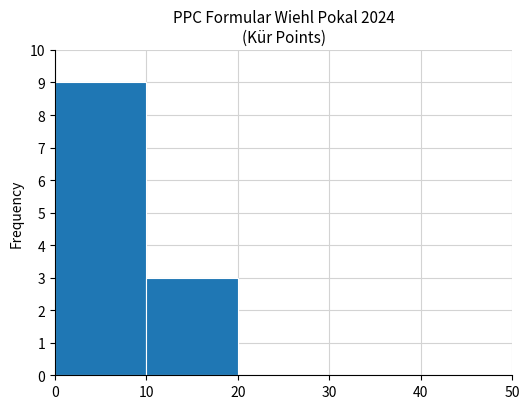

How tall is the bar that spans 0 to 10 on the x-axis? The values are not printed on the chart, so give them approximately, as read against the axis.

9